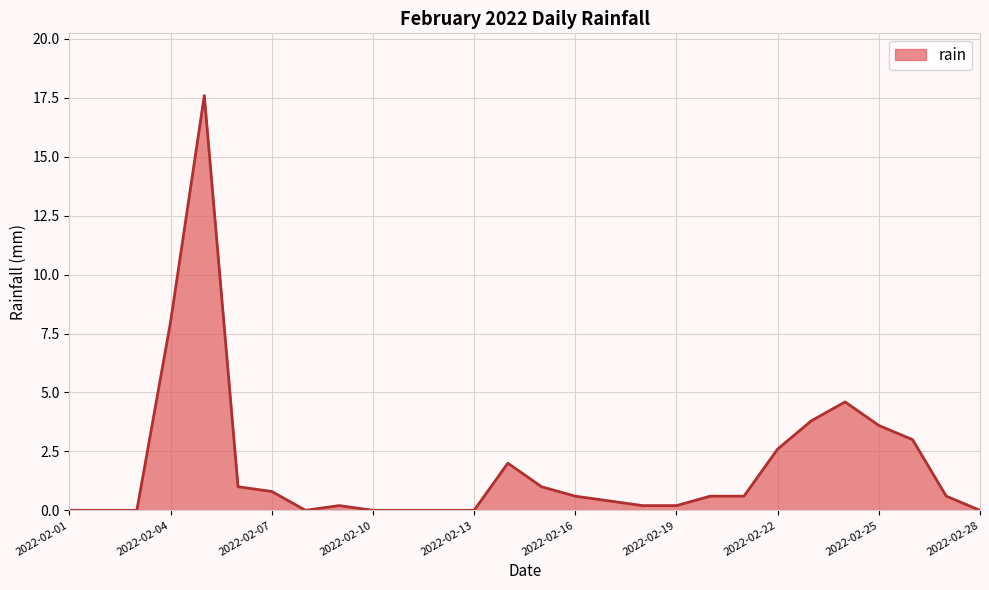

Reading left to right, transcribe all the data shown in this chart.

0.0	0.0	0.0	8.0	17.6	1.0	0.8	0.0	0.2	0.0	0.0	0.0	0.0	2.0	1.0	0.6	0.4	0.2	0.2	0.6	0.6	2.6	3.8	4.6	3.6	3.0	0.6	0.0